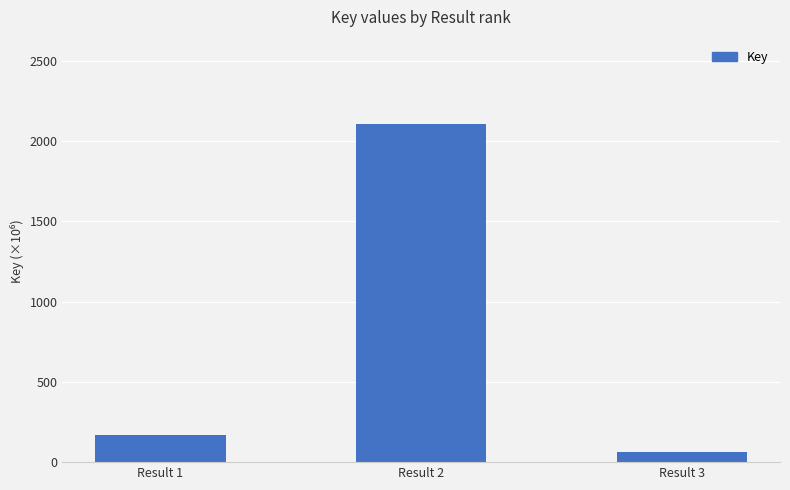

What is the smallest value displayed?

64.2